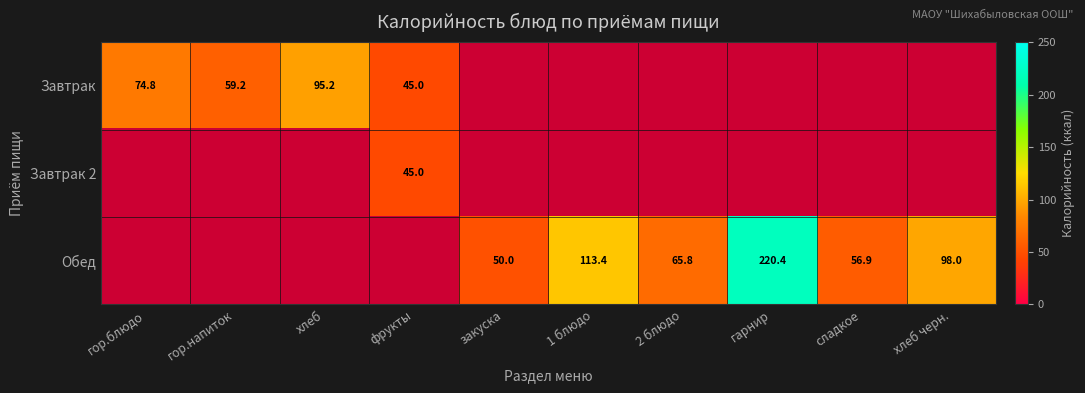

What is the maximum value shown in the chart?

220.4